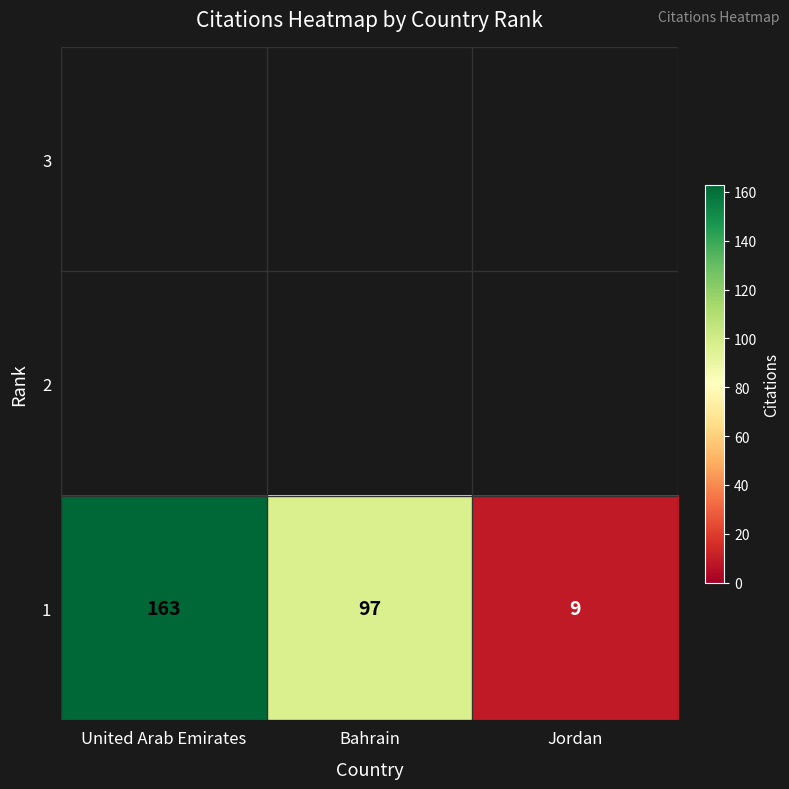

What value does the data have at United Arab Emirates, to the nearest 5?

165